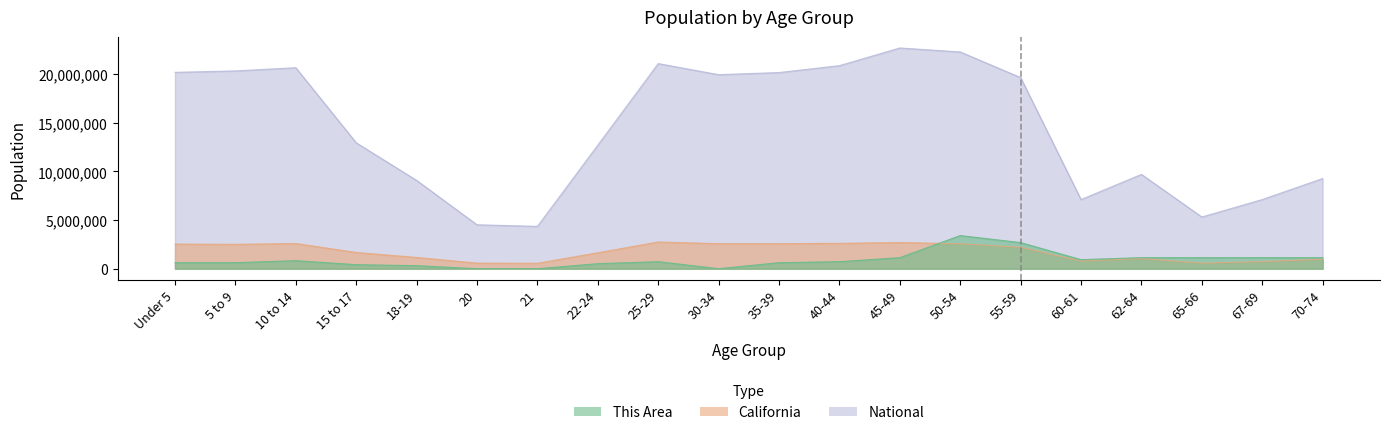

What are all the series names shown in the legend?

This Area, California, National